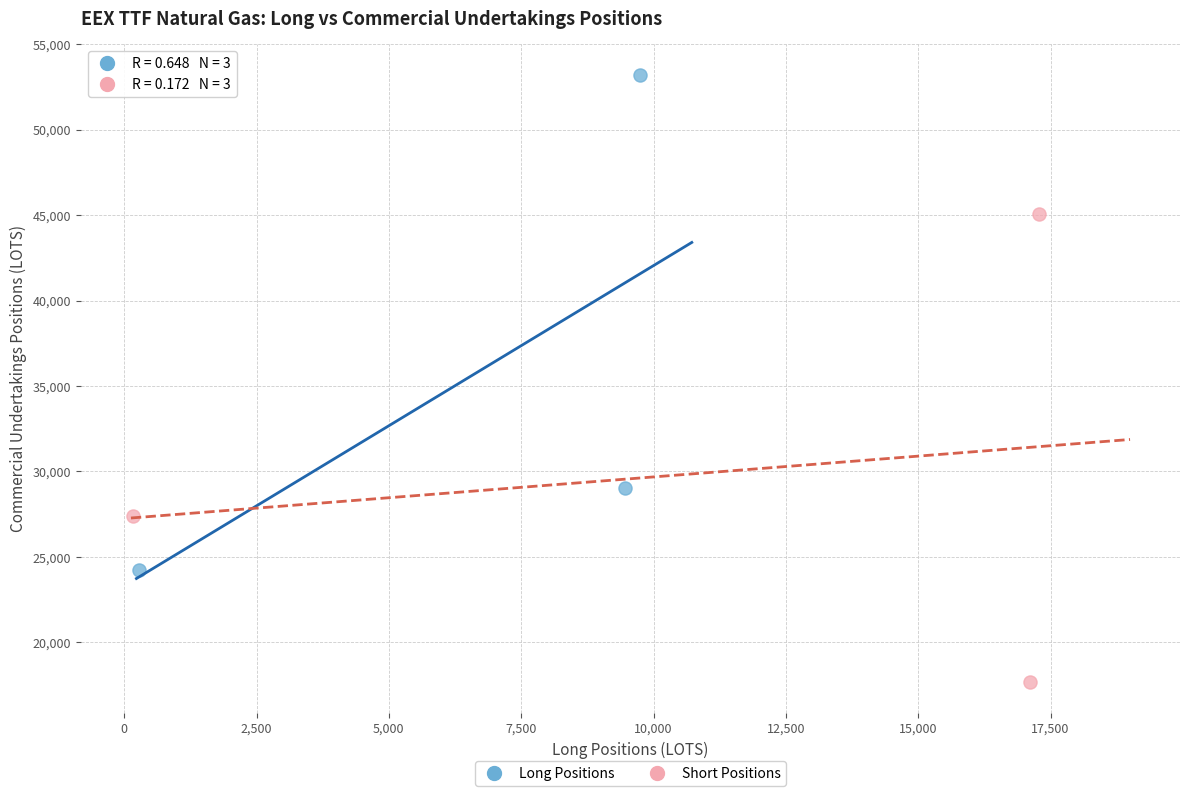

Which series has the largest Y range (max minus min)?

Long Positions